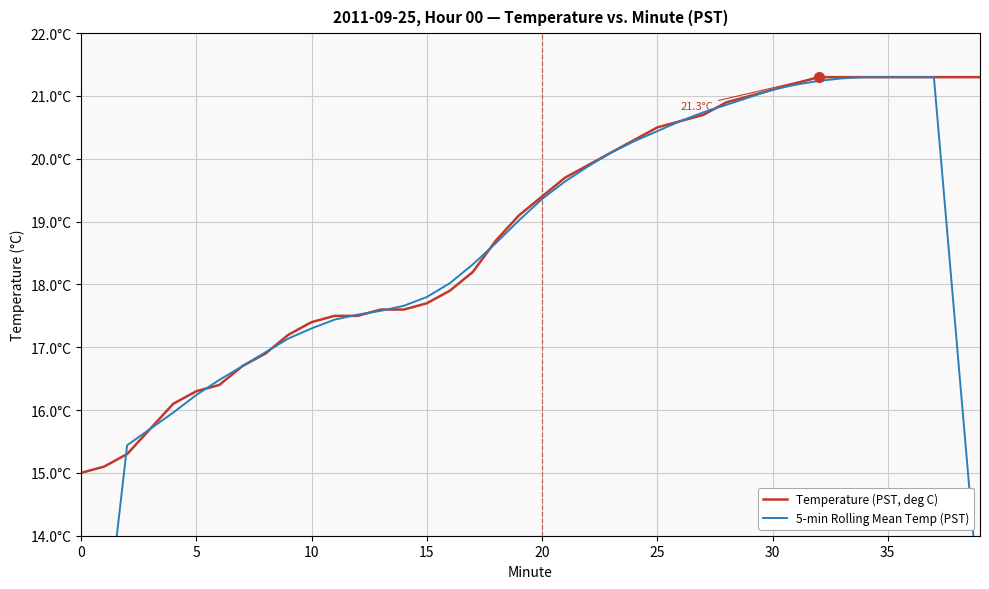

What value does the Temperature (PST, deg C) series have at 35?

21.3